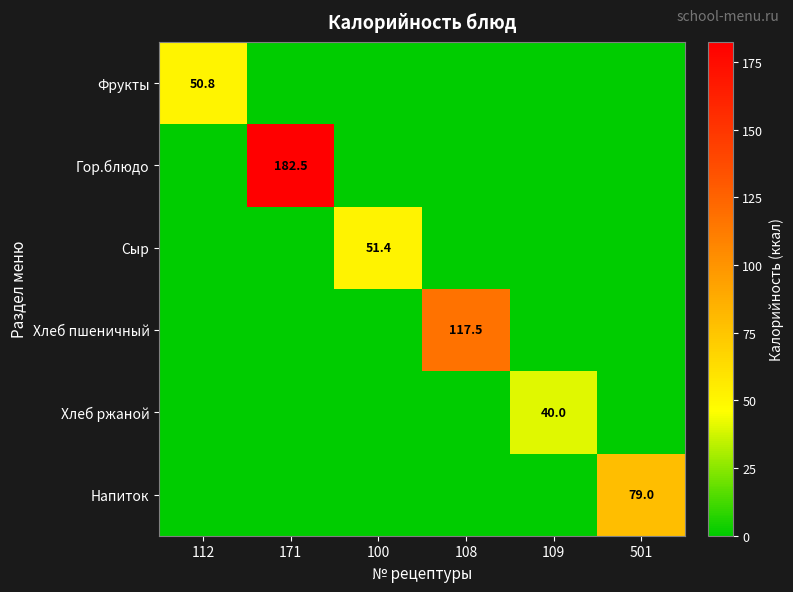

What is the maximum value shown in the chart?

182.5